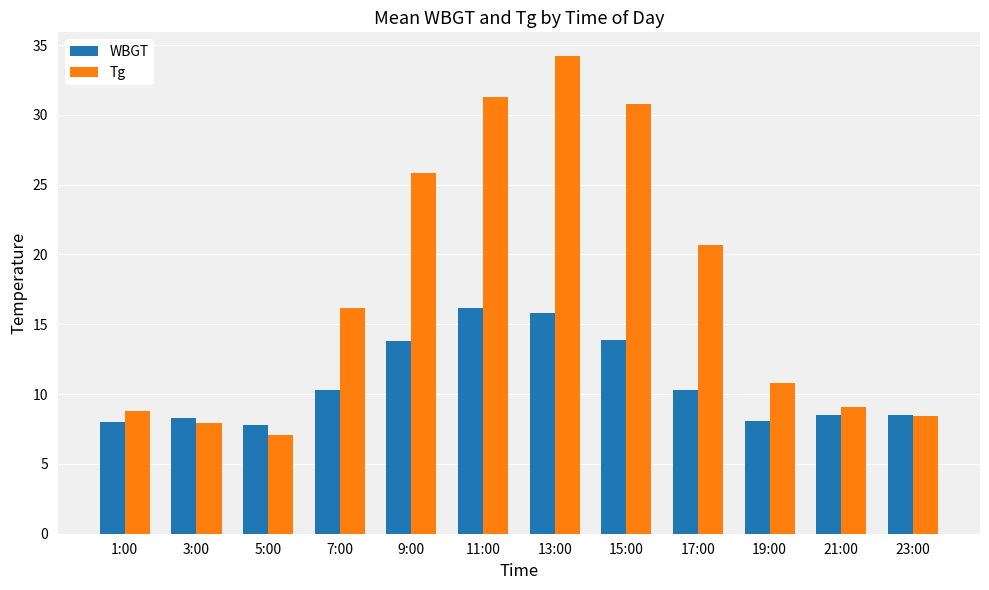

What is the total value across all series at 1:00?

16.8